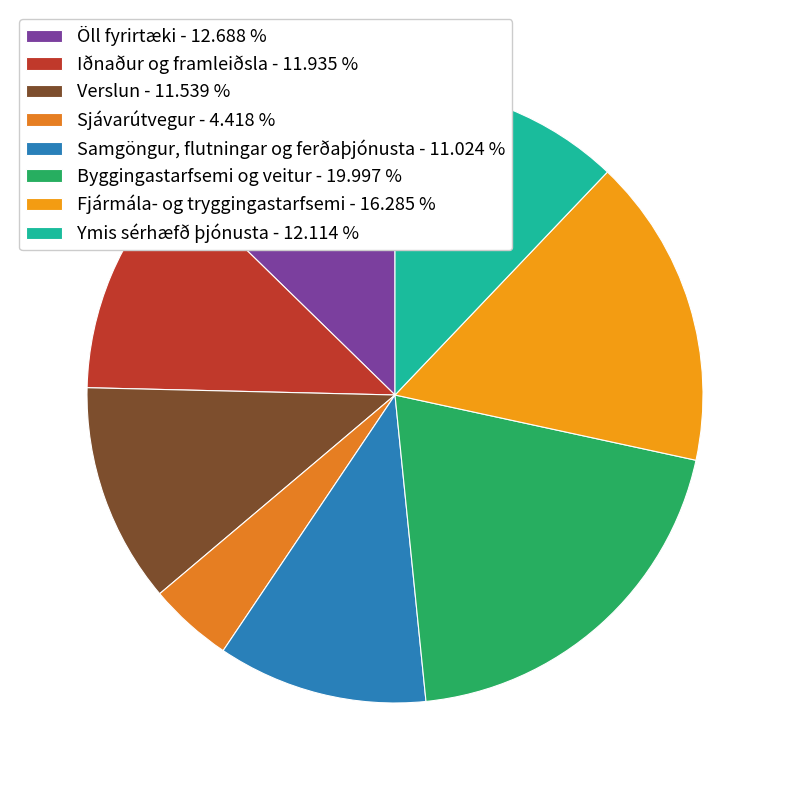

How many slices are in this pie chart?

8